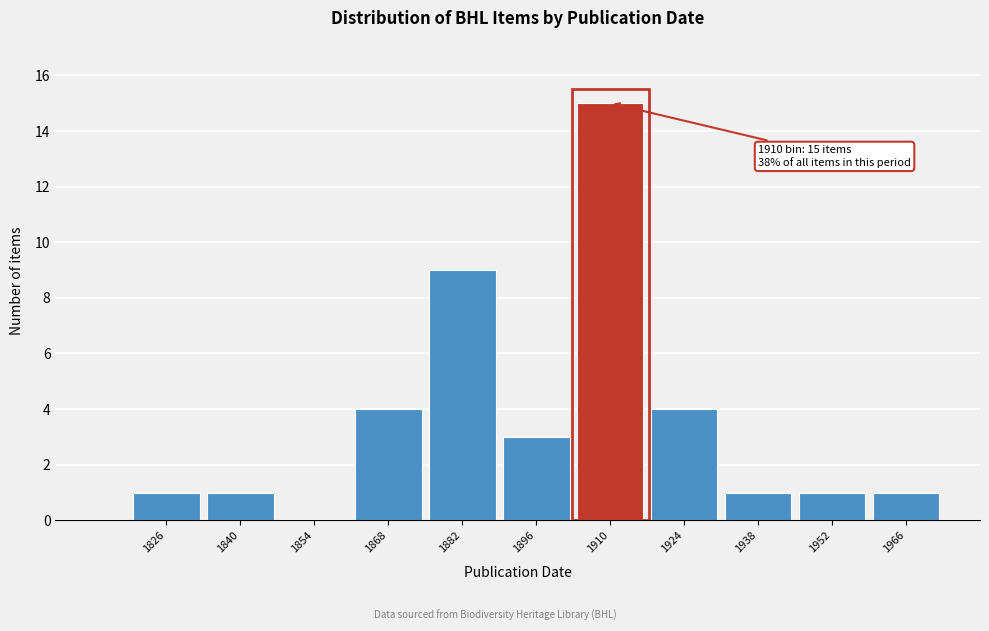

Reading left to right, what are all the values shown in this chart?

1826=1	1840=1	1854=0	1868=4	1882=9	1896=3	1910=15	1924=4	1938=1	1952=1	1966=1